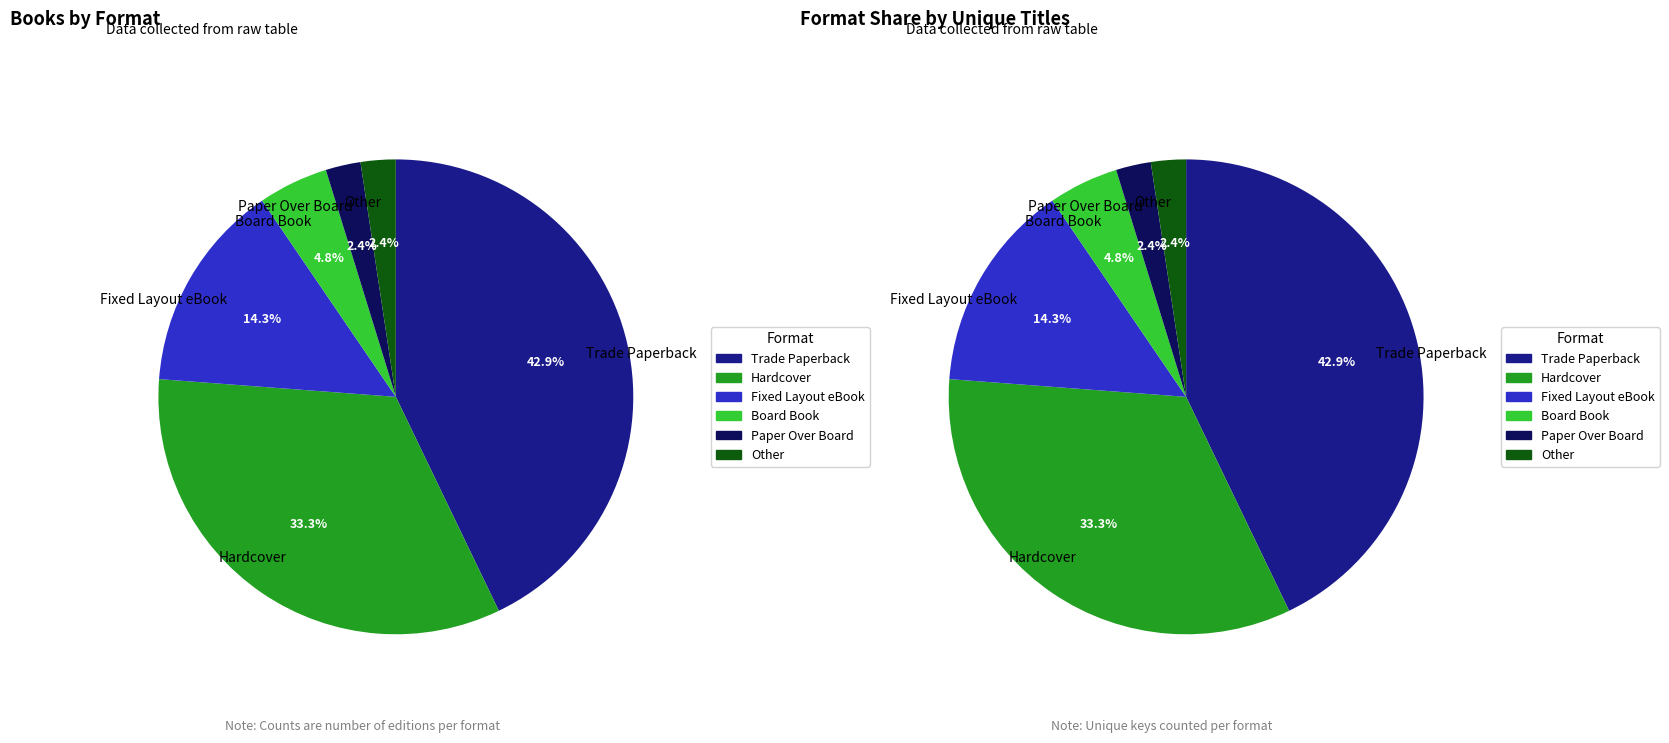

How much of the chart is everything except Trade Paperback?

57.1%